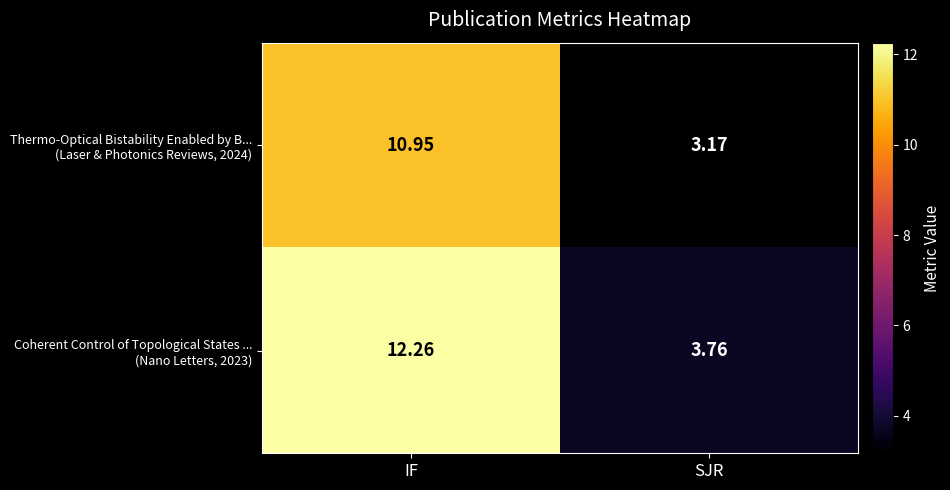

At which category is the sum across all series the highest?

IF